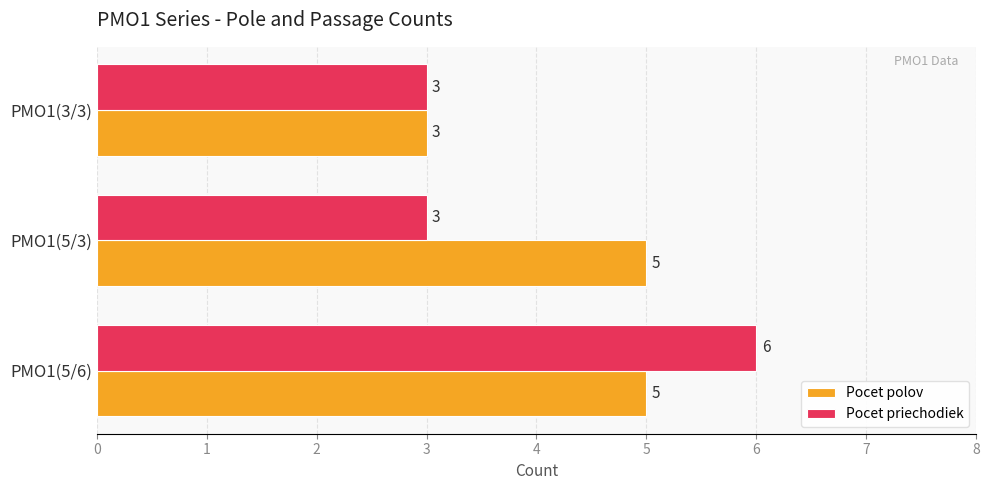

At which category is the sum across all series the highest?

PMO1(5/6)